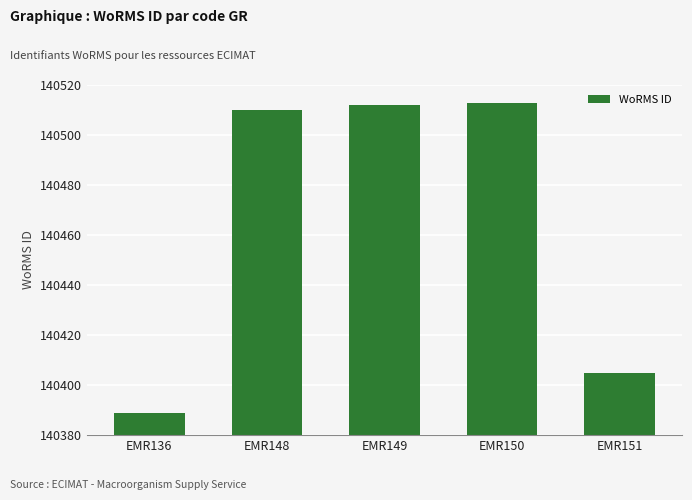

Reading left to right, what are all the values shown in this chart?

140389	140510	140512	140513	140405